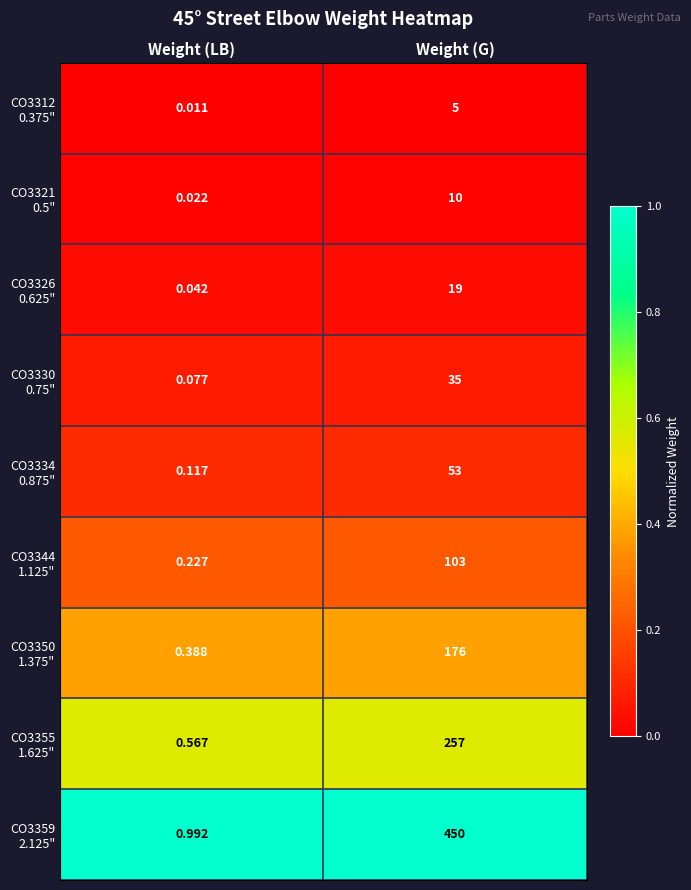

At which category is the sum across all series the highest?

Weight (G)